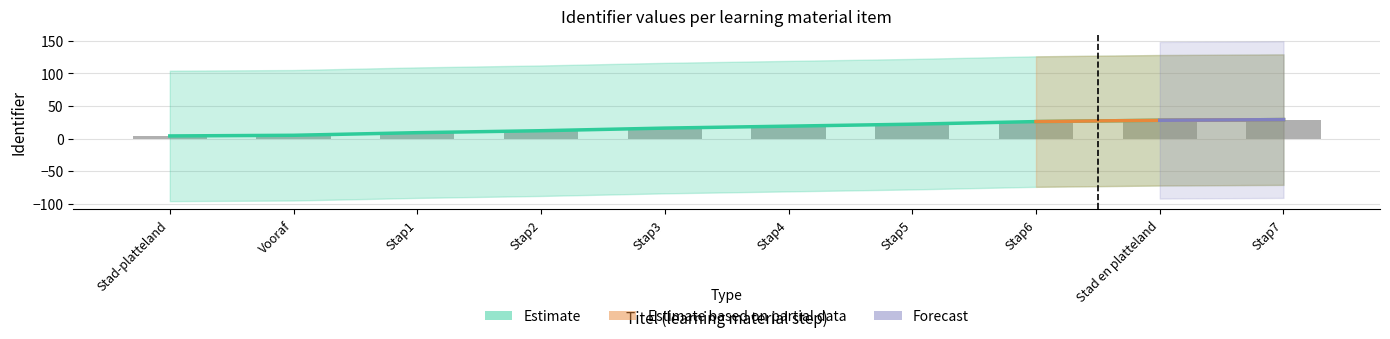

At which label is Identifier closest to 16?

Stap3